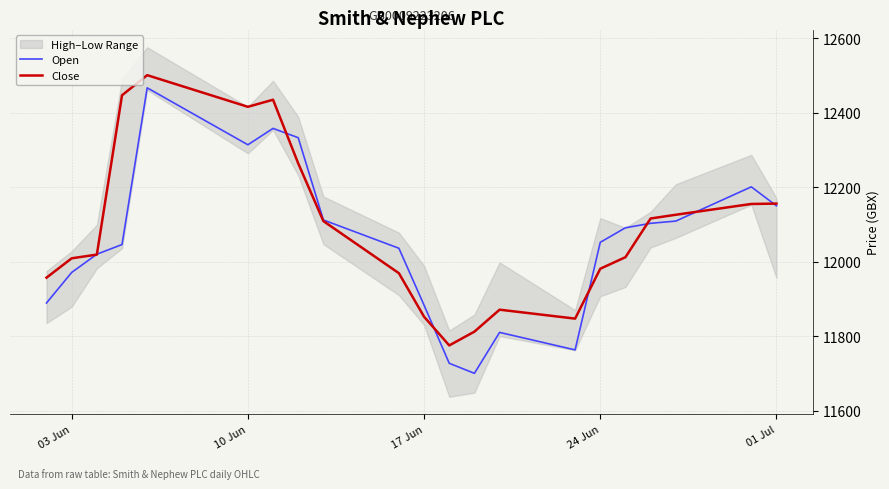

Between which two adjacent categories do Close and Open first intersect?

10 Jun and 17 Jun